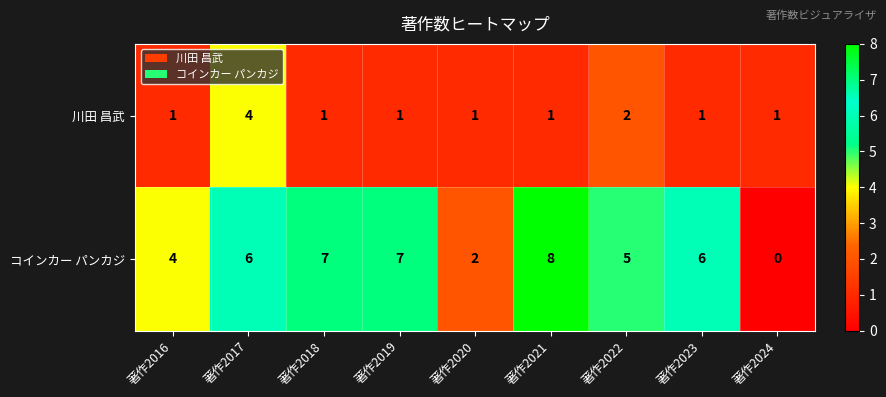

What is the sum of all 川田 昌武 values?

13